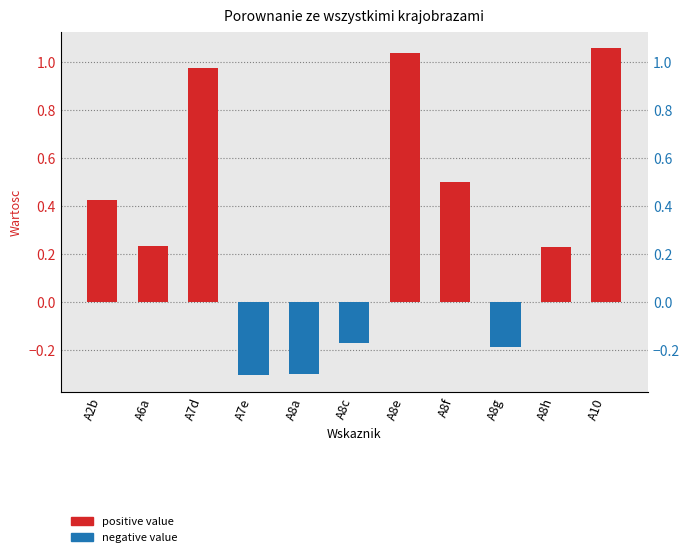

Between A8a and A8g, which series saw the biggest shift?

negative value